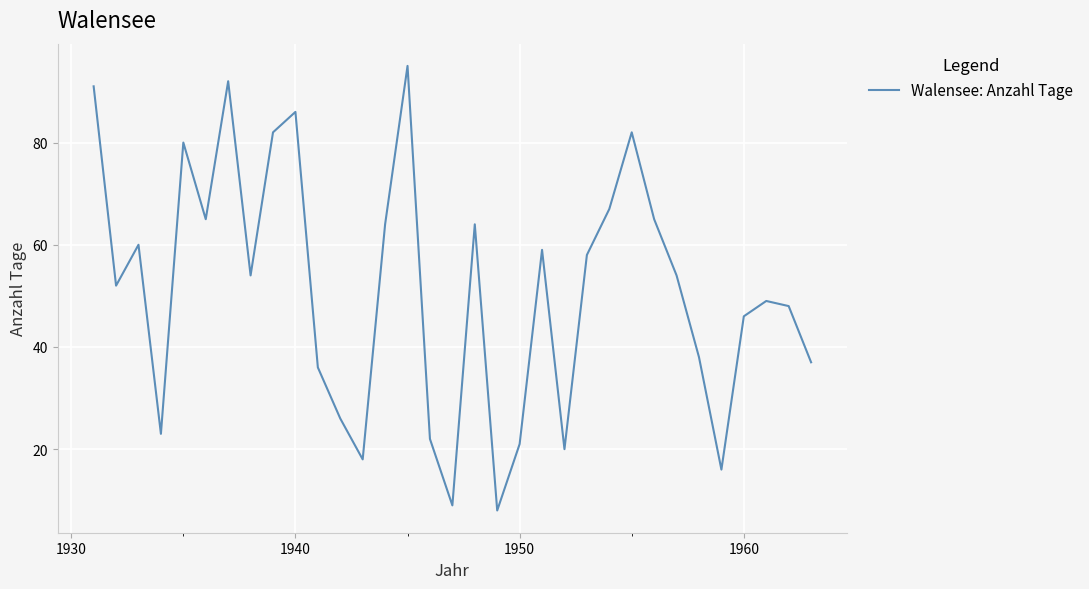

What is the smallest value displayed?

8